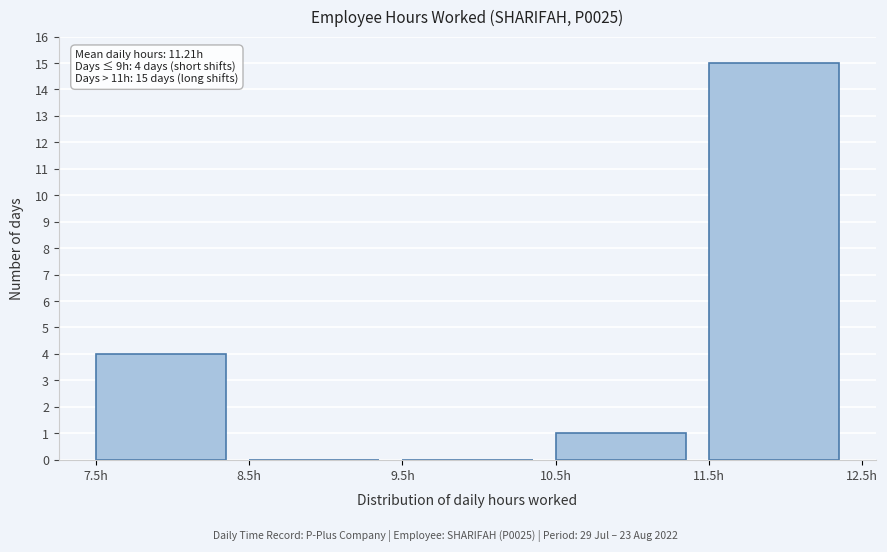

Over which range of the x-axis is the bar tallest?

11.5 to 12.5